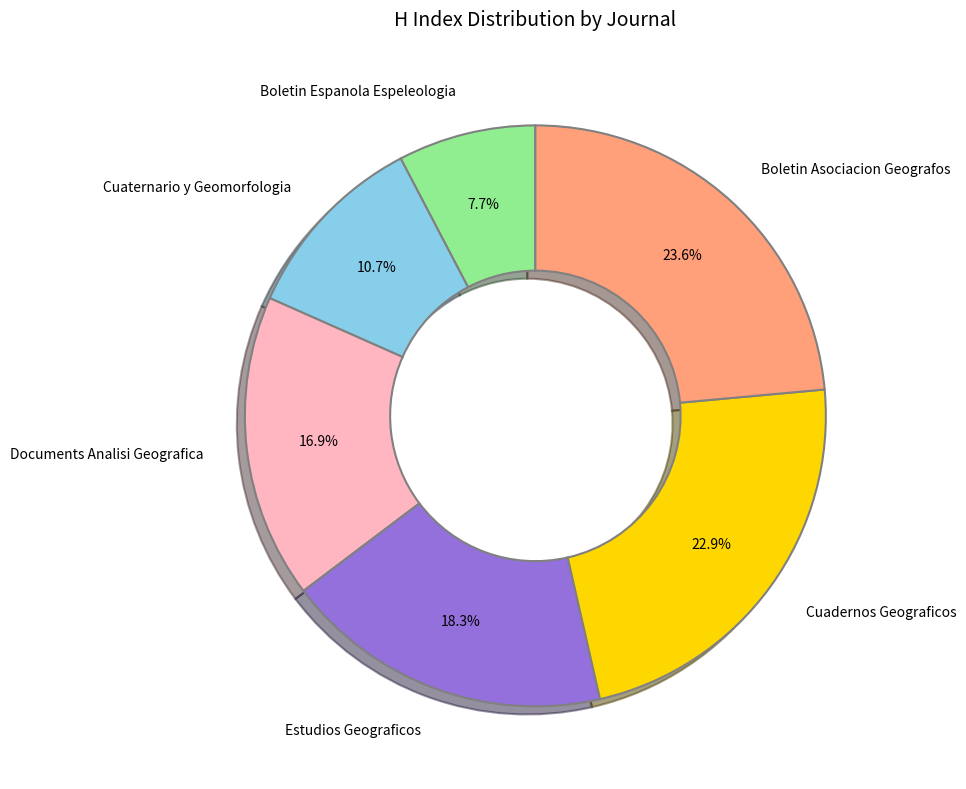

How many slices are in this pie chart?

6